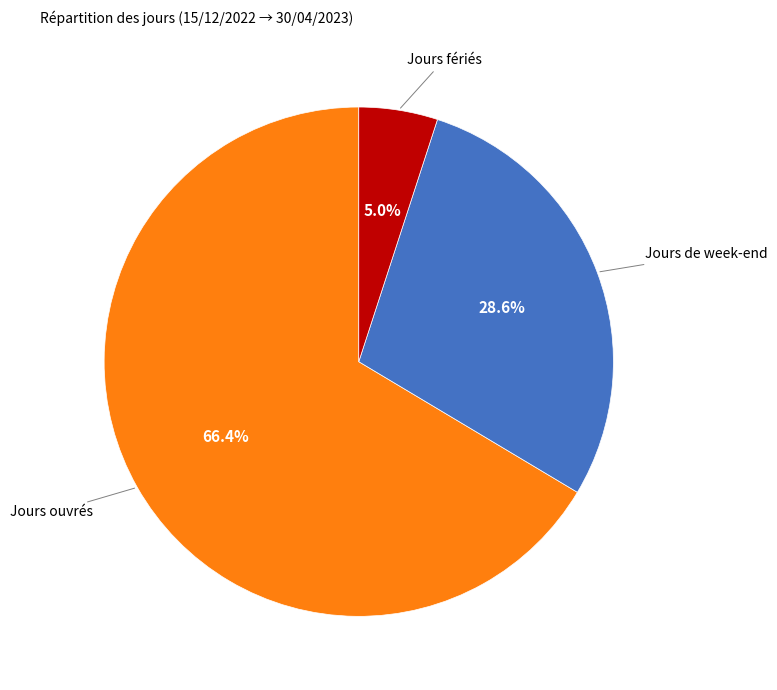

What percentage is NOT represented by Jours ouvrés?

33.6%